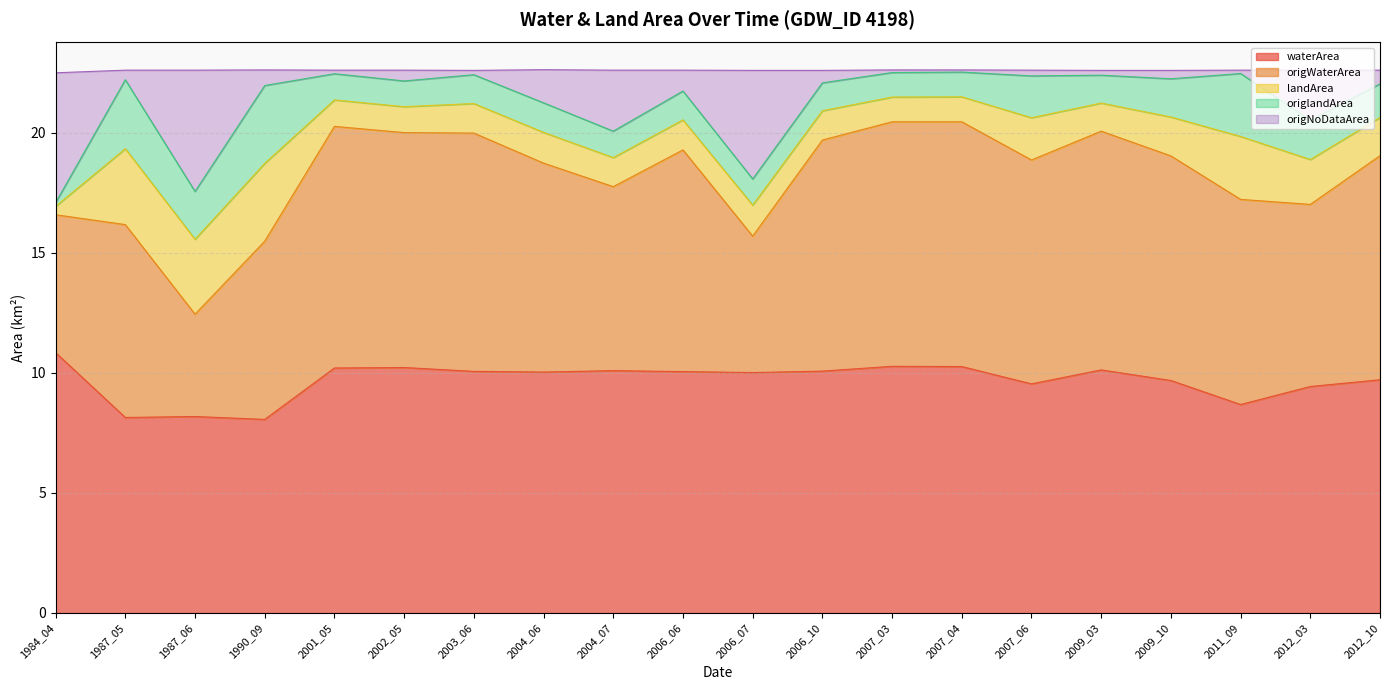

Which has a higher value, 2011_09 or 2012_03?

2012_03